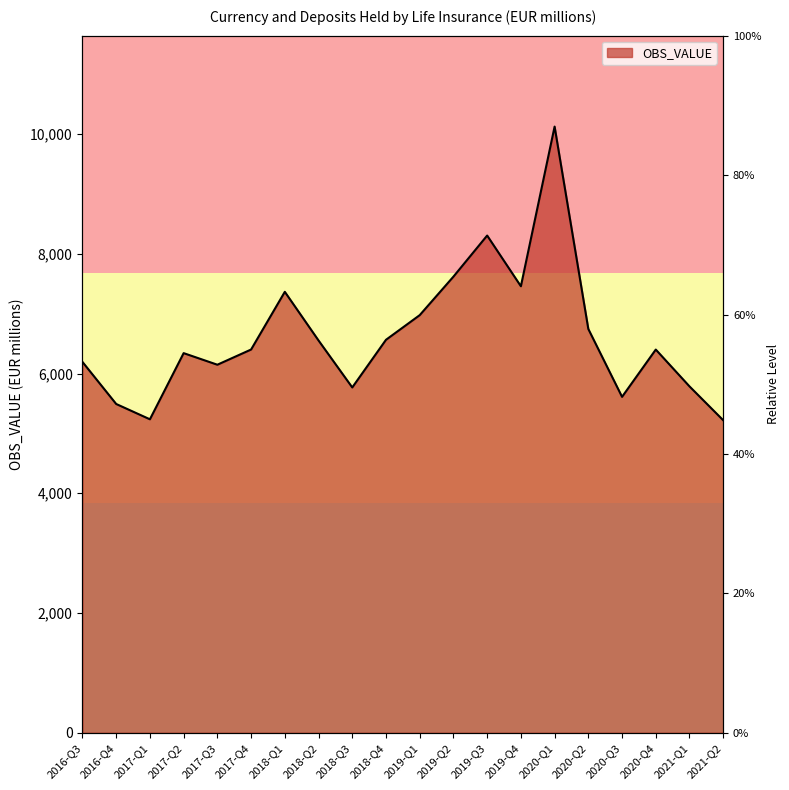

How many lines are shown in the chart?

1